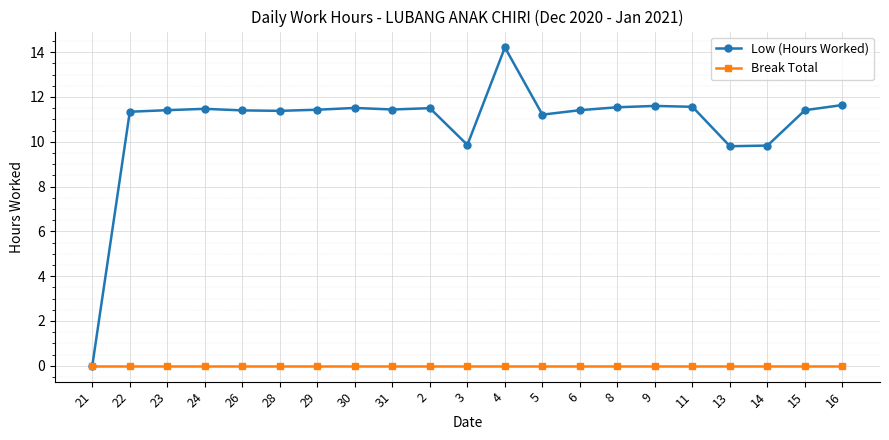

What is the greatest value displayed?

14.2